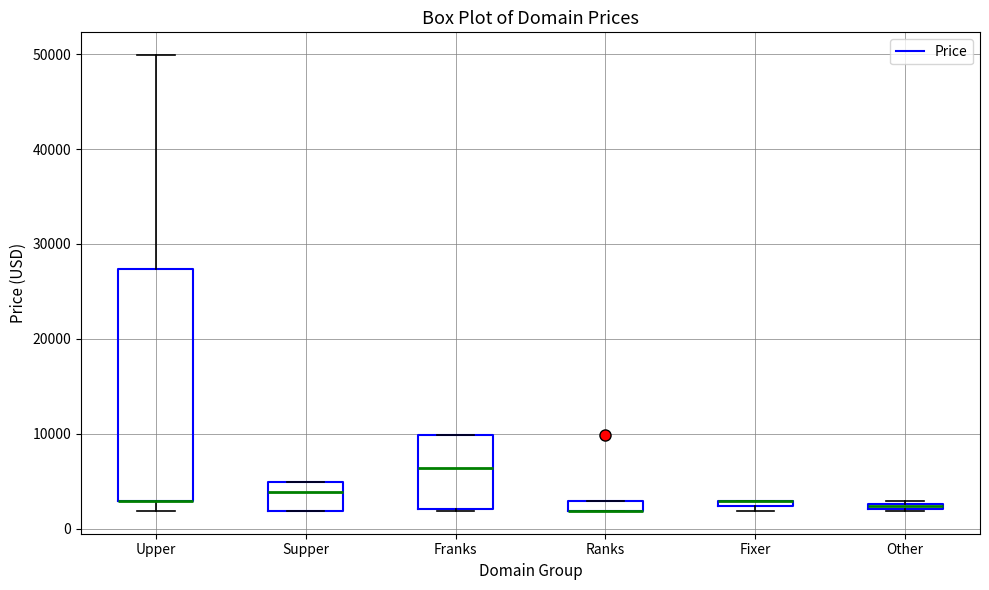

Where is the lower edge of the box for Other on the y-axis? The values are not printed on the chart, so give them approximately, as read against the axis.

2000